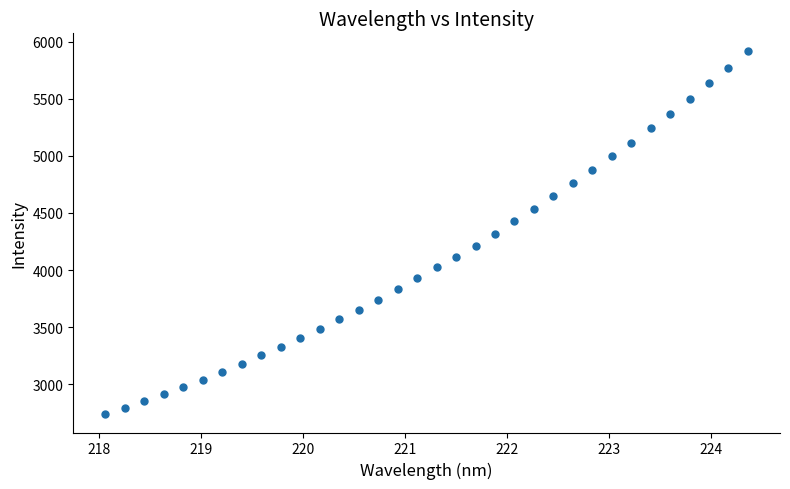

What is the range of Y values (max minus min)?

3179.1